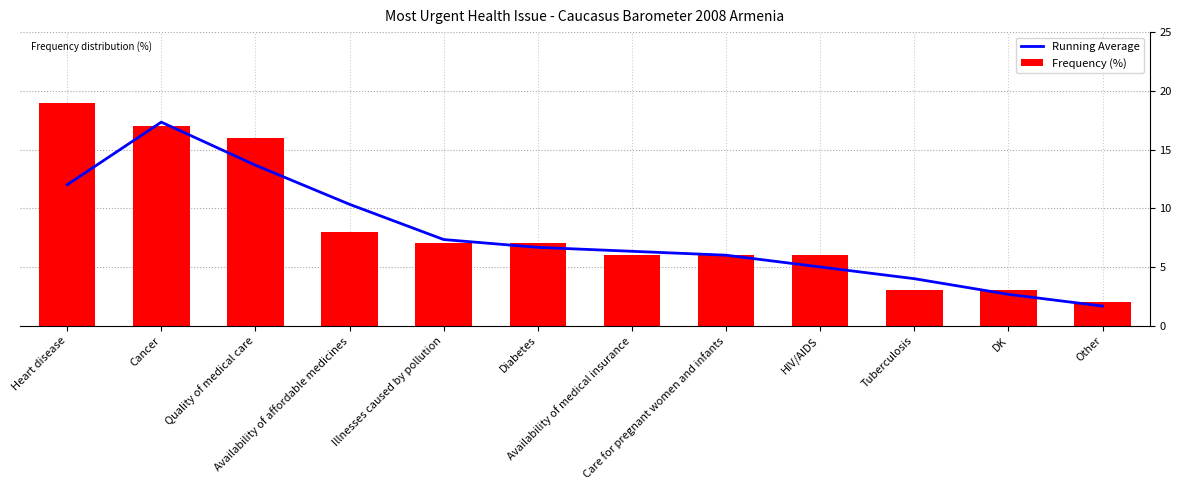

What are all the series names shown in the legend?

Running Average, Frequency (%)